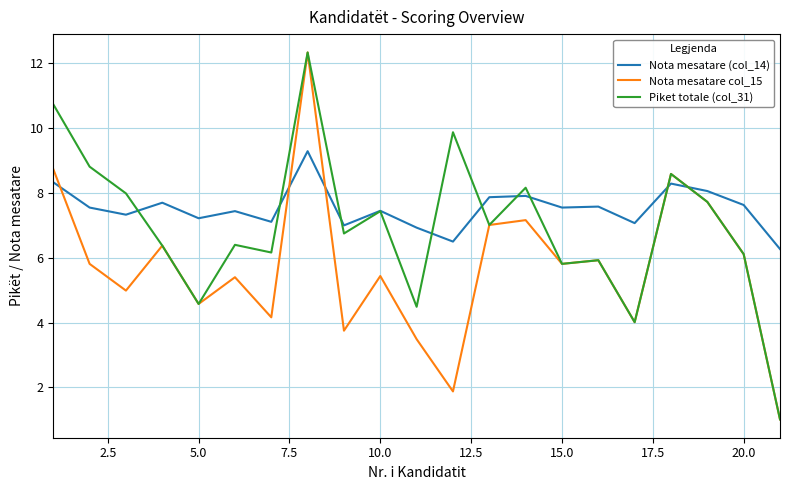

What is the average value of the Nota mesatare (col_14) series?

7.5